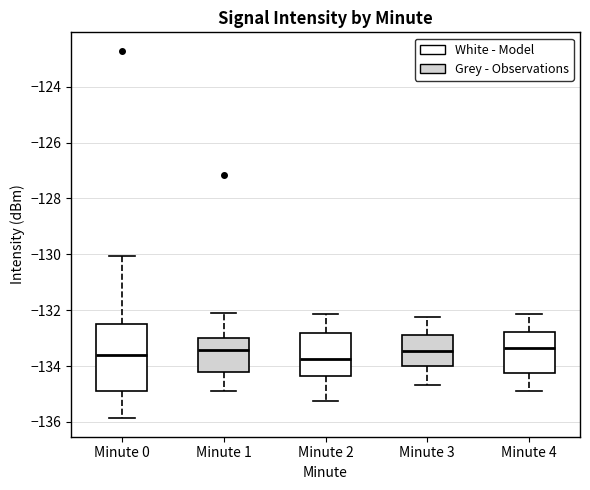

Reading left to right, transcribe this box plot: for each box, give where its median line is, the range the box spans, and where its two whiskers end, as read against the y-axis. The values are not printed on the chart, so give them approximately, as read against the axis.

Minute 0: median -133.6, box -135.0 to -132.4, whiskers -135.8 to -130.0
Minute 1: median -133.4, box -134.2 to -133.0, whiskers -135.0 to -132.2
Minute 2: median -133.8, box -134.4 to -132.8, whiskers -135.2 to -132.2
Minute 3: median -133.4, box -134.0 to -132.8, whiskers -134.6 to -132.2
Minute 4: median -133.4, box -134.2 to -132.8, whiskers -135.0 to -132.2